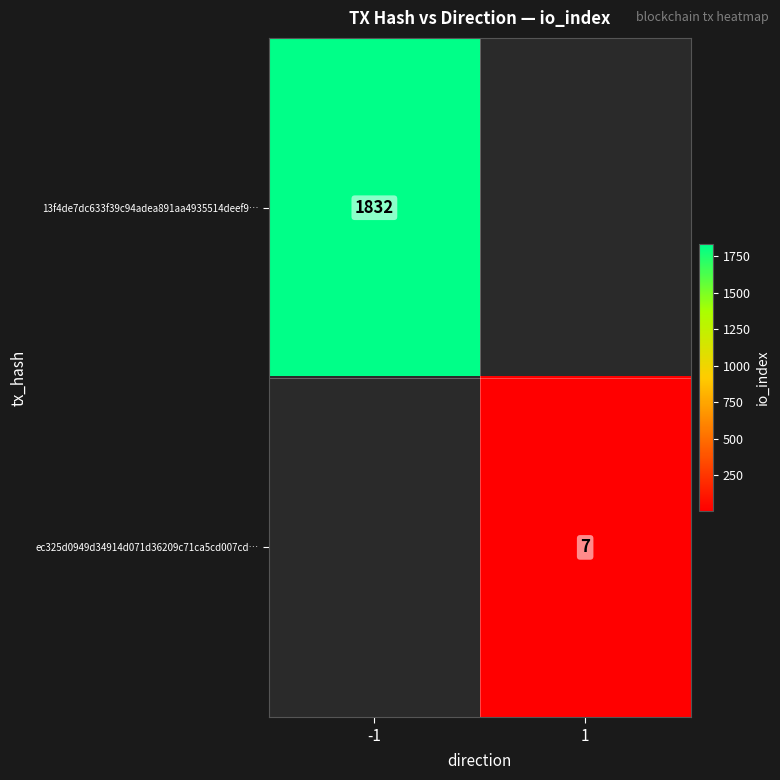

What is the maximum value shown in the chart?

1832.0